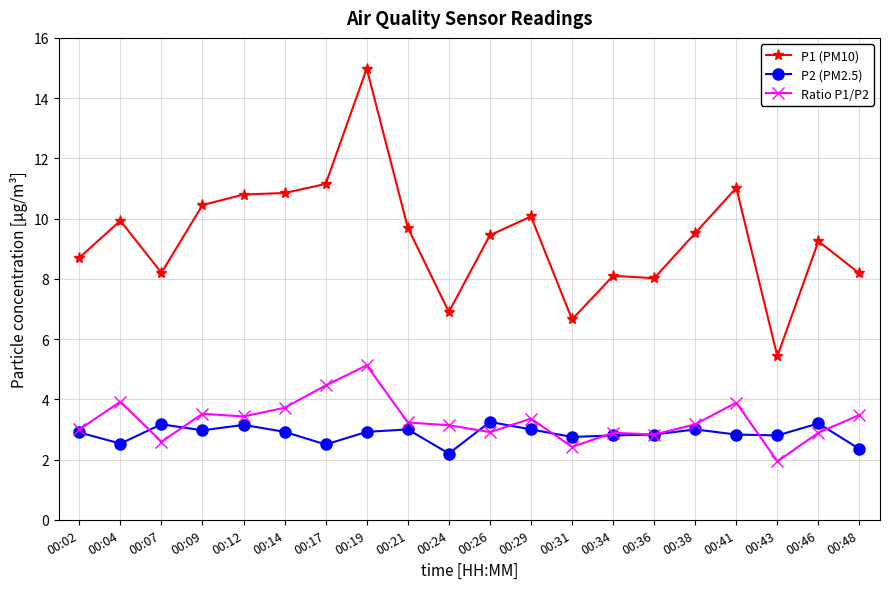

Is the value of P1 (PM10) at 00:14 greater than the value of P2 (PM2.5) at 00:43?

Yes